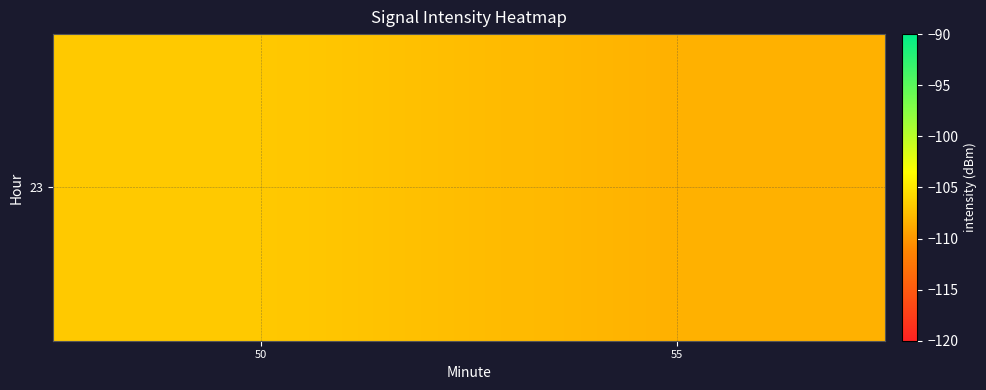

What is the sum of all values?

-215.3